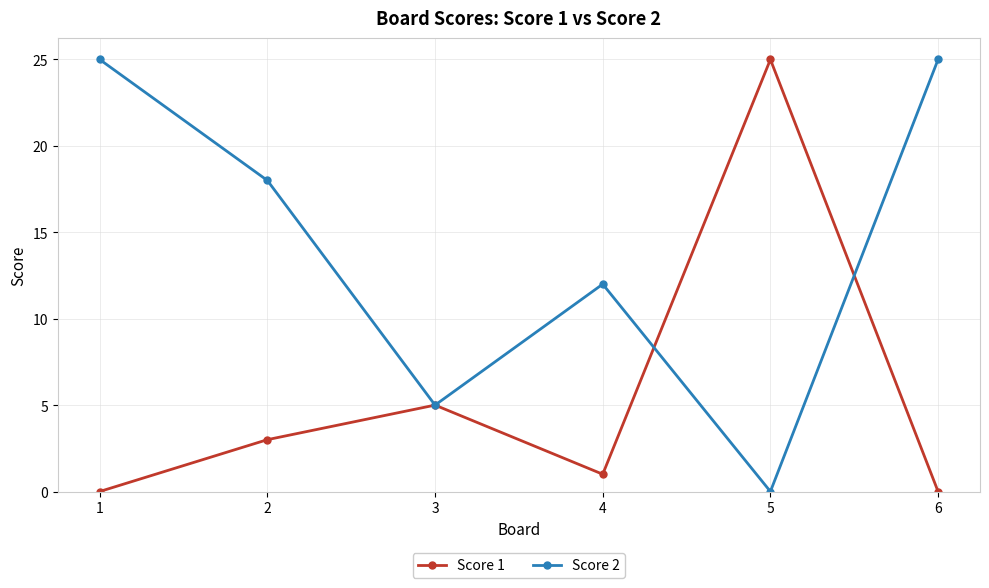

What is the sum of the Score 2 values at 1 and 2?

43